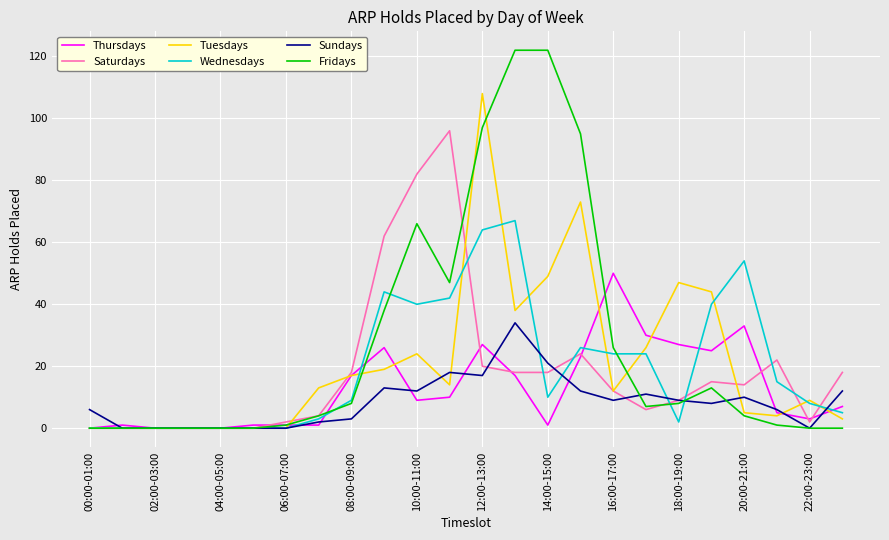

What is the maximum value for Sundays?

34